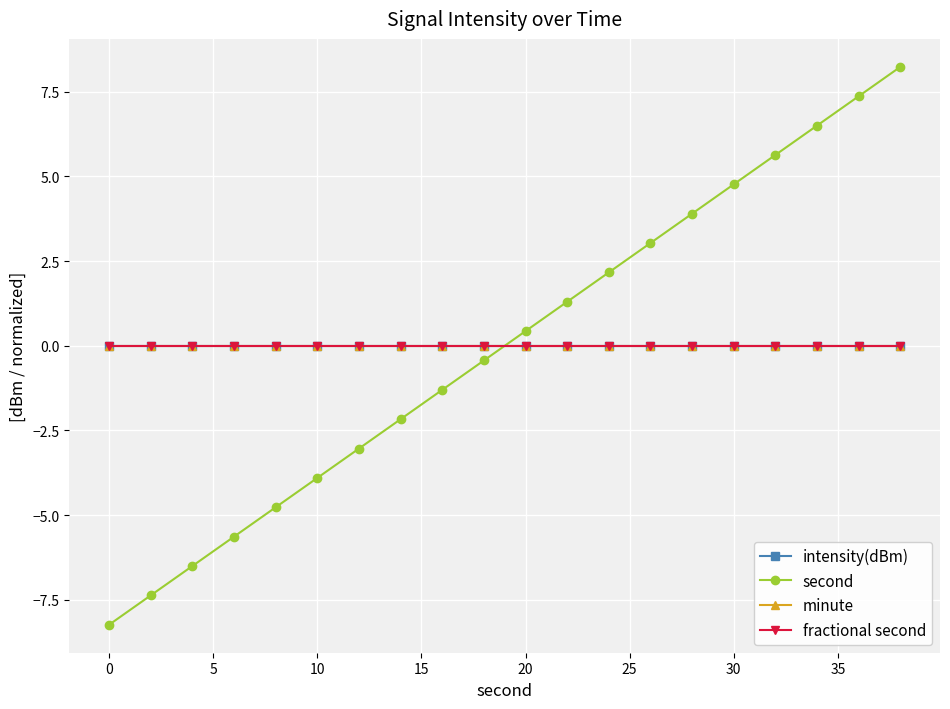

Does the chart have visible grid lines?

Yes